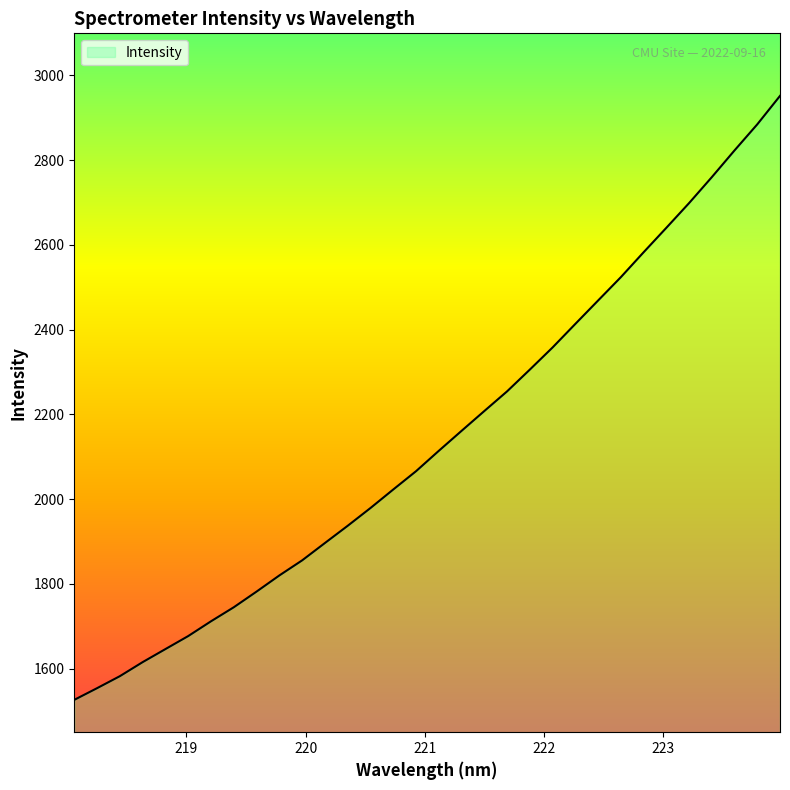

What is the maximum value shown in the chart?

2951.5